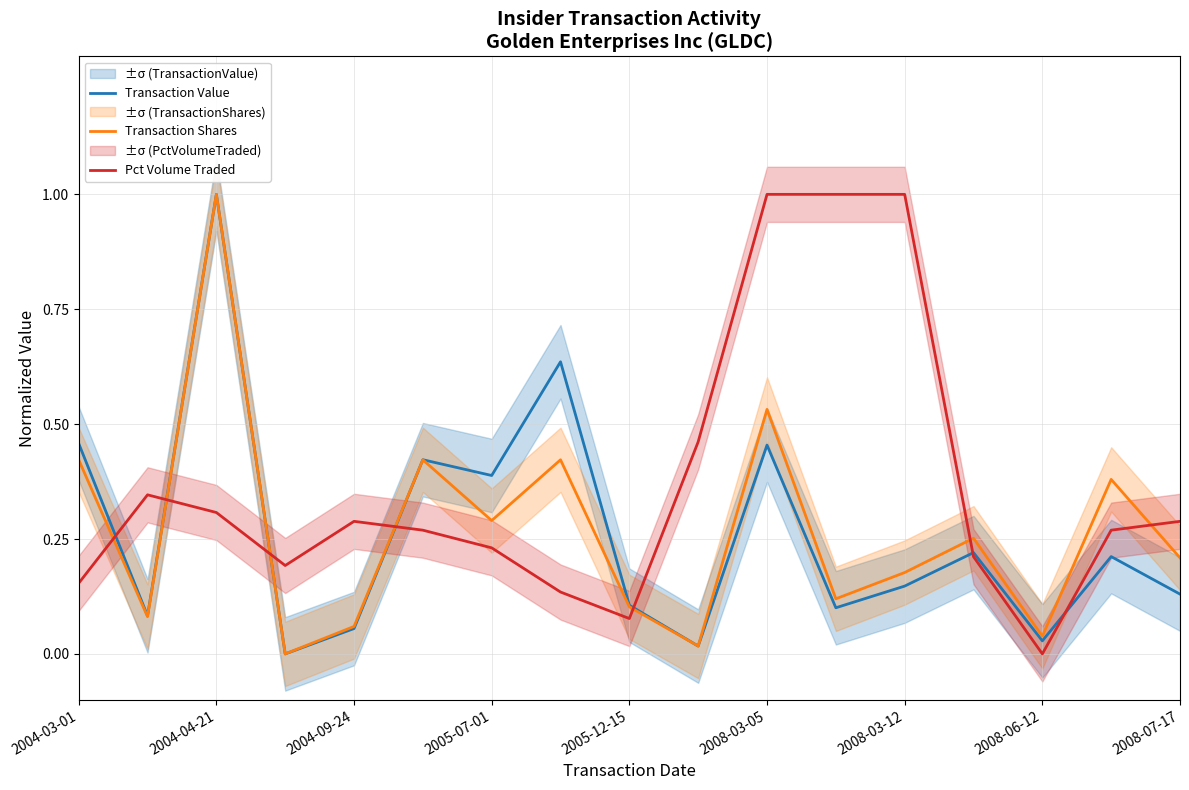

The value of Transaction Shares at 2005-07-01 is 0.3. True or false?

True